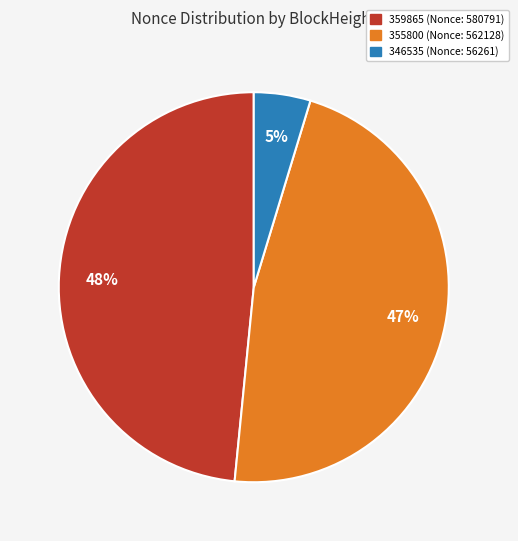

Count the number of slices in the pie.

3